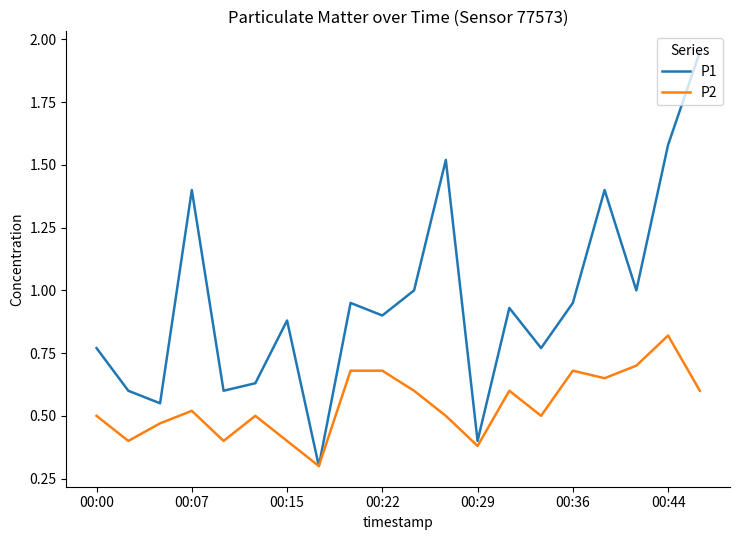

Which series has the largest total across all categories?

P1